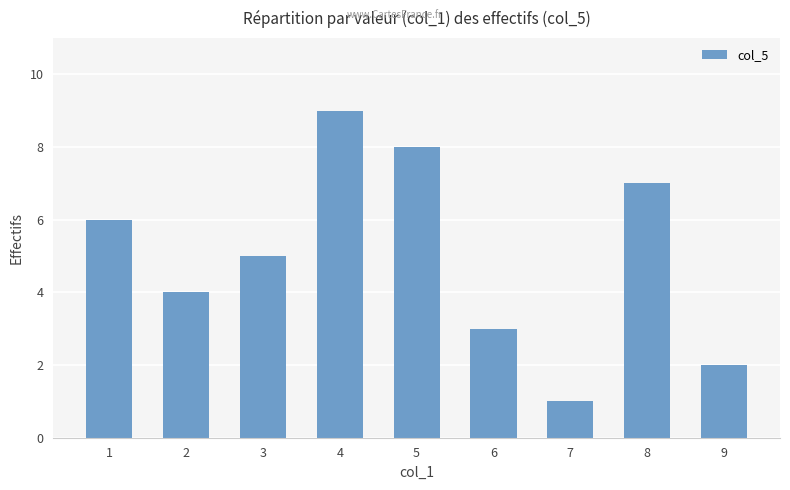

How many values are below 5?

4